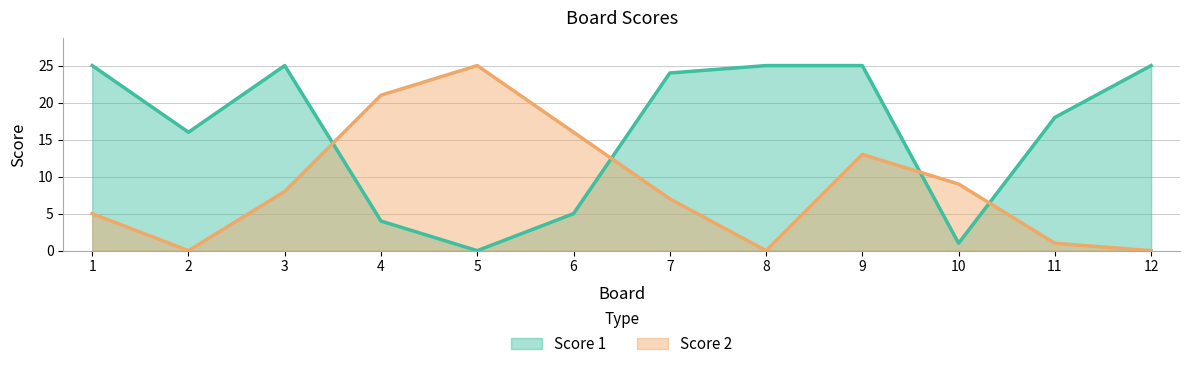

How many data points in Score 2 are less than 8?

6